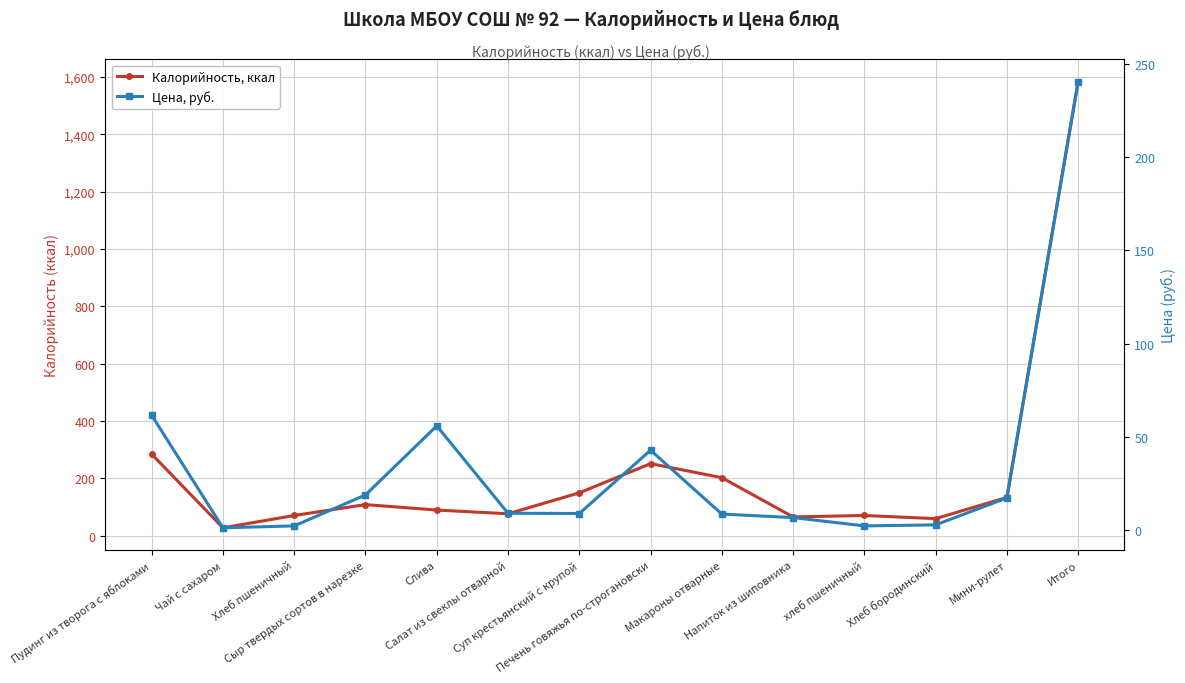

Reading left to right, list all the values displayed in this chart.

Калорийность, ккал: 284.0	27.0	70.0	108.0	89.0	76.0	149.0	251.0	202.0	65.0	70.0	59.0	133.0	1584.0
Цена, руб.: 61.7	1.4	2.4	19.0	56.0	9.2	9.1	43.0	8.8	6.9	2.4	3.0	17.4	240.3